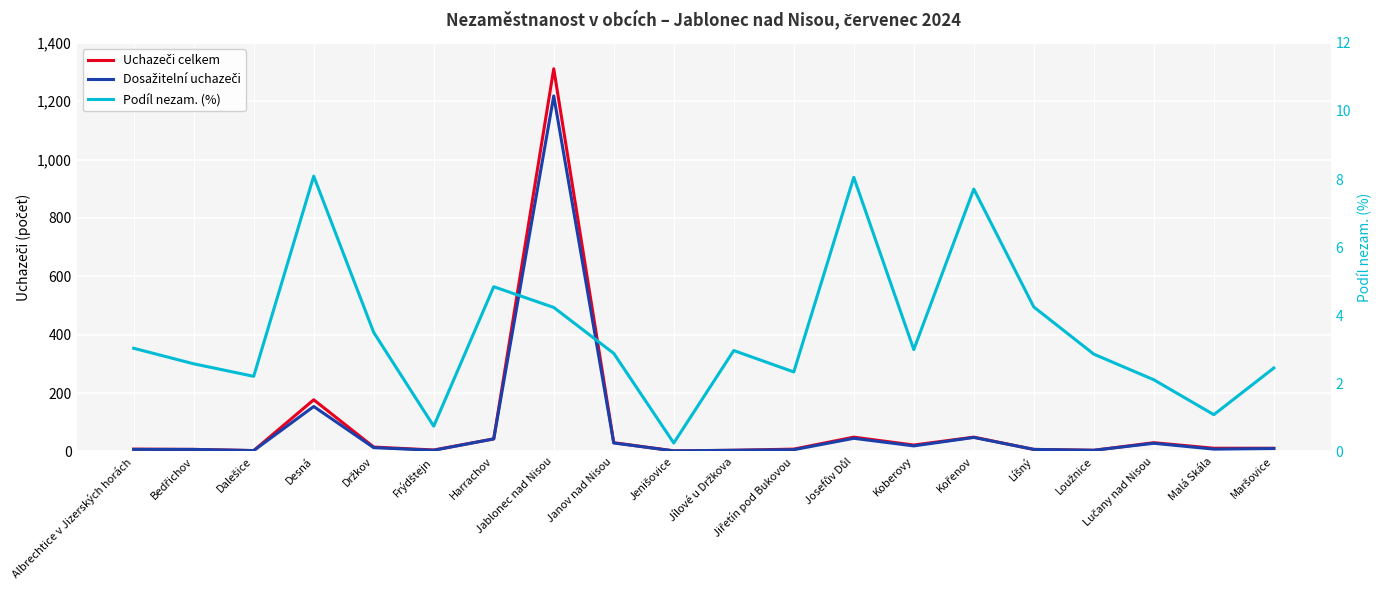

Which has a higher value, Dalešice or Jiřetín pod Bukovou?

Jiřetín pod Bukovou